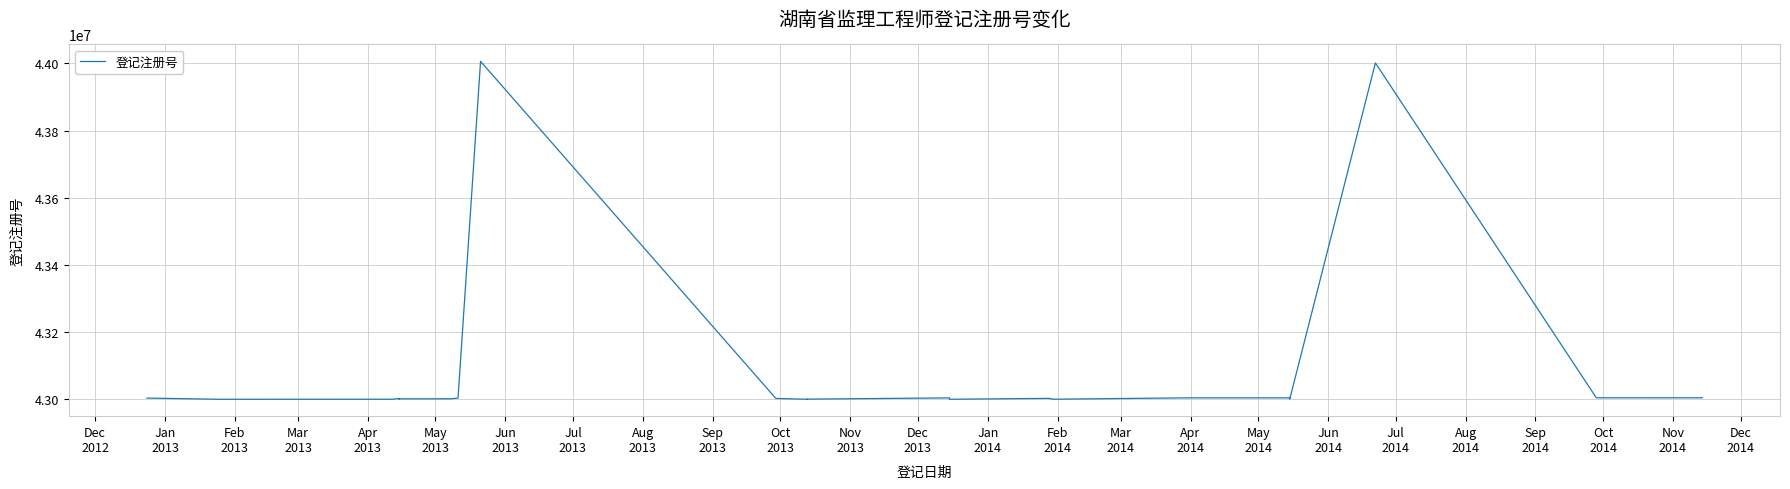

Where is the first local minimum?

Jan
2013